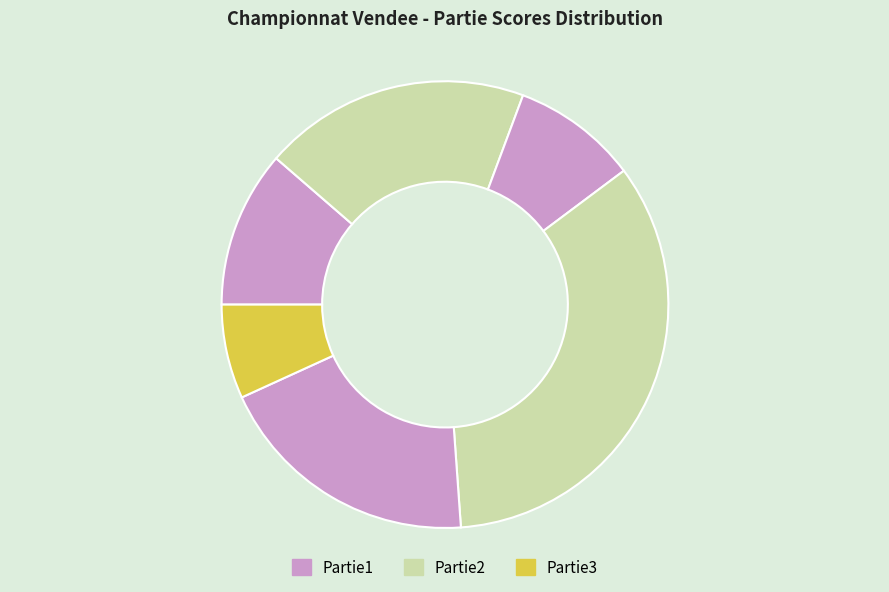

How many slices are in this pie chart?

6